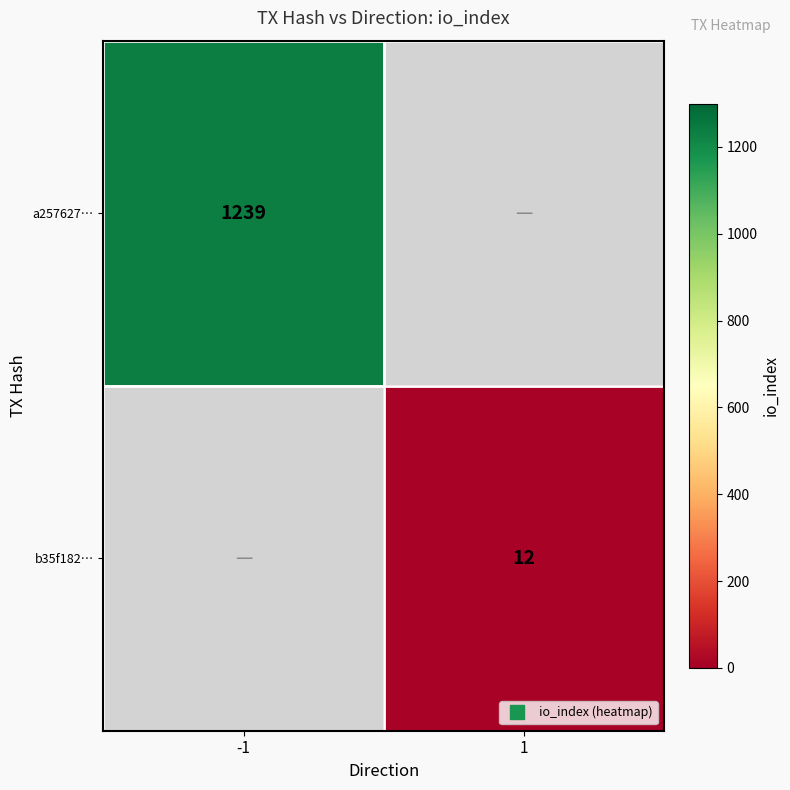

At -1, list the series in order from largest to smallest.

a257627…, b35f182…